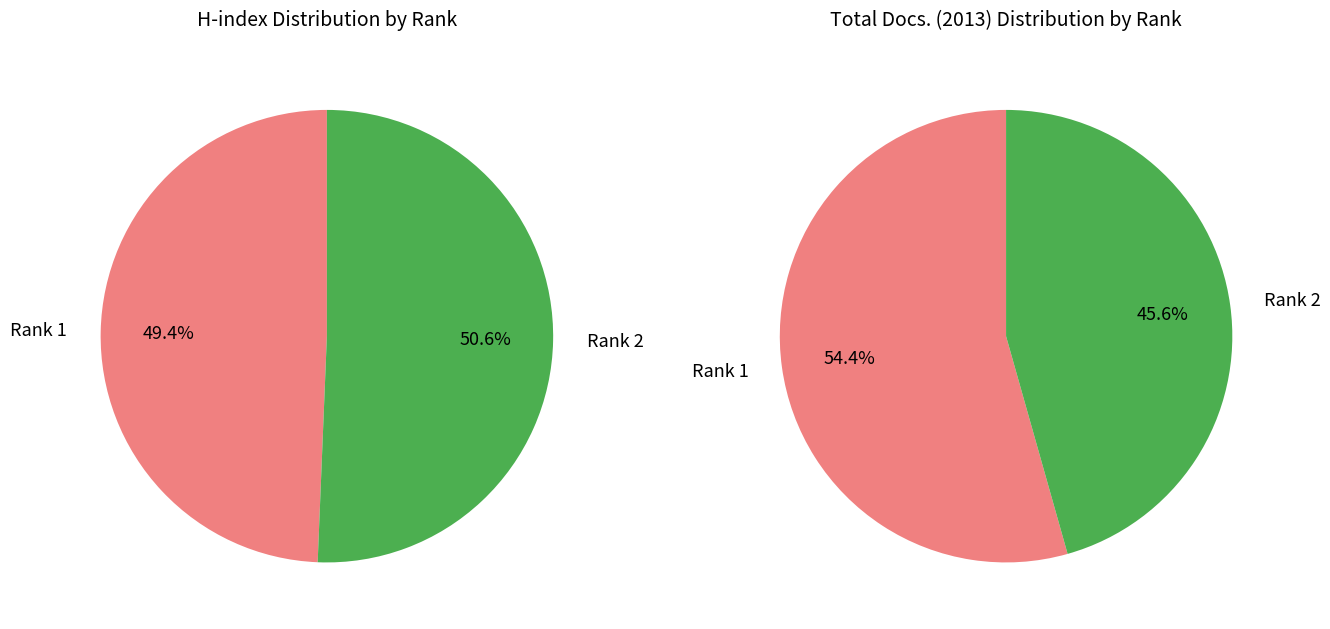

Do Rank 1 and Rank 2 together represent more than half of the pie?

Yes